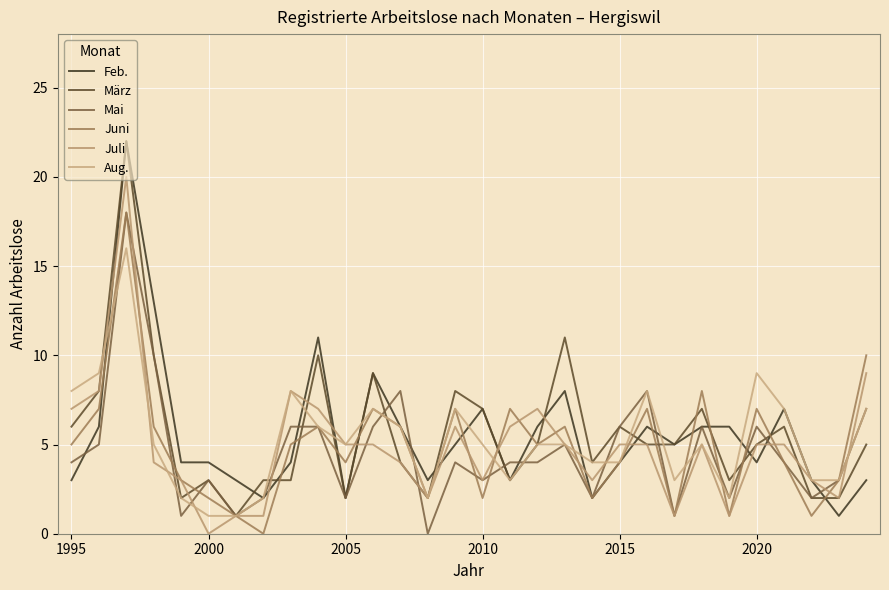

Reading right to left, transcribe all the data shown in this chart.

Feb.: 3	1	3	7	4	6	6	5	6	4	2	8	6	3	7	5	3	6	9	2	11	4	2	3	4	4	13	22	6	3
März: 5	2	2	6	5	3	7	5	5	6	4	11	5	3	7	8	2	4	9	2	10	3	3	1	3	2	10	22	8	6
Mai: 7	3	2	4	6	2	6	1	8	6	2	5	4	4	3	4	0	8	6	2	6	6	2	1	3	1	10	18	5	4
Juni: 10	3	1	4	7	1	8	1	7	4	2	6	5	7	2	7	2	6	7	4	6	5	0	1	2	3	6	18	7	5
Juli: 9	2	3	5	5	1	5	1	5	5	3	5	7	6	3	6	2	4	5	5	7	8	1	1	0	3	4	20	8	7
Aug.: 7	3	3	7	9	2	5	3	8	4	4	5	5	3	5	7	2	6	7	5	6	8	2	1	1	2	5	16	9	8